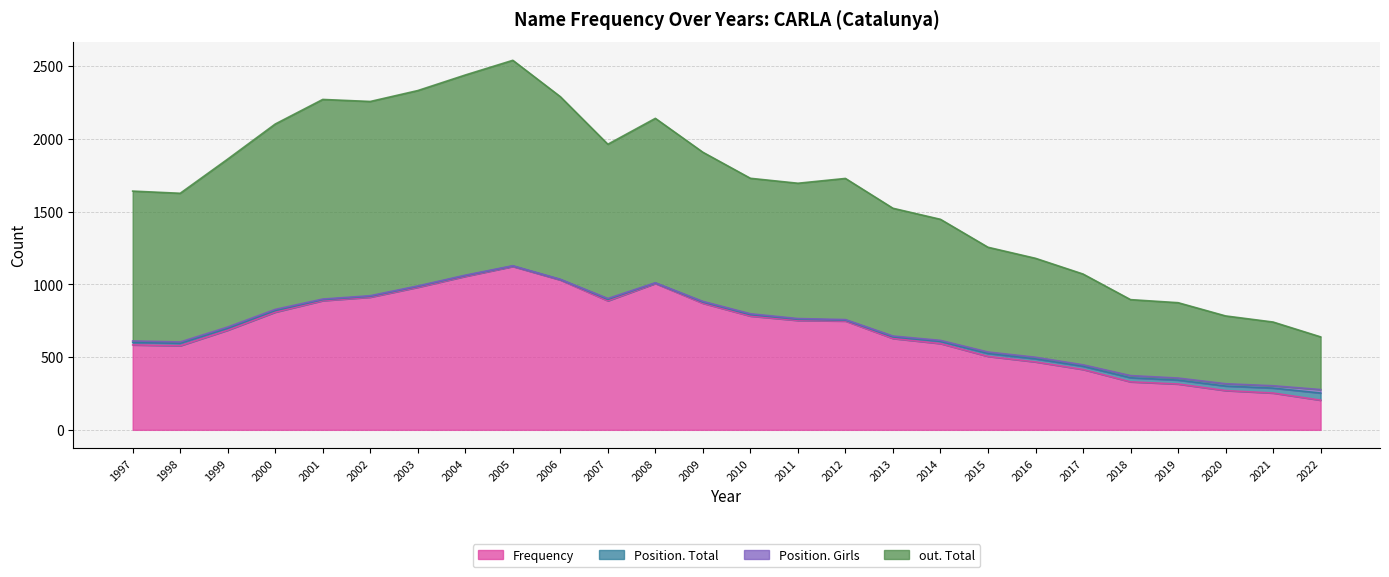

What is the difference between the out. Total values at 1998 and 2019?

752